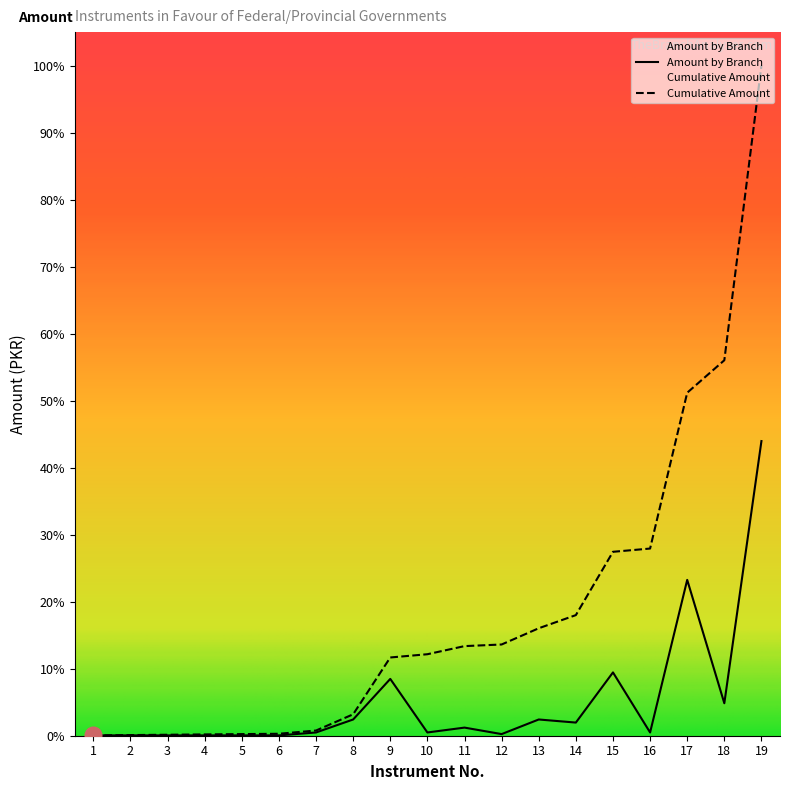

How many data points in Cumulative Amount are less than 2510?

9